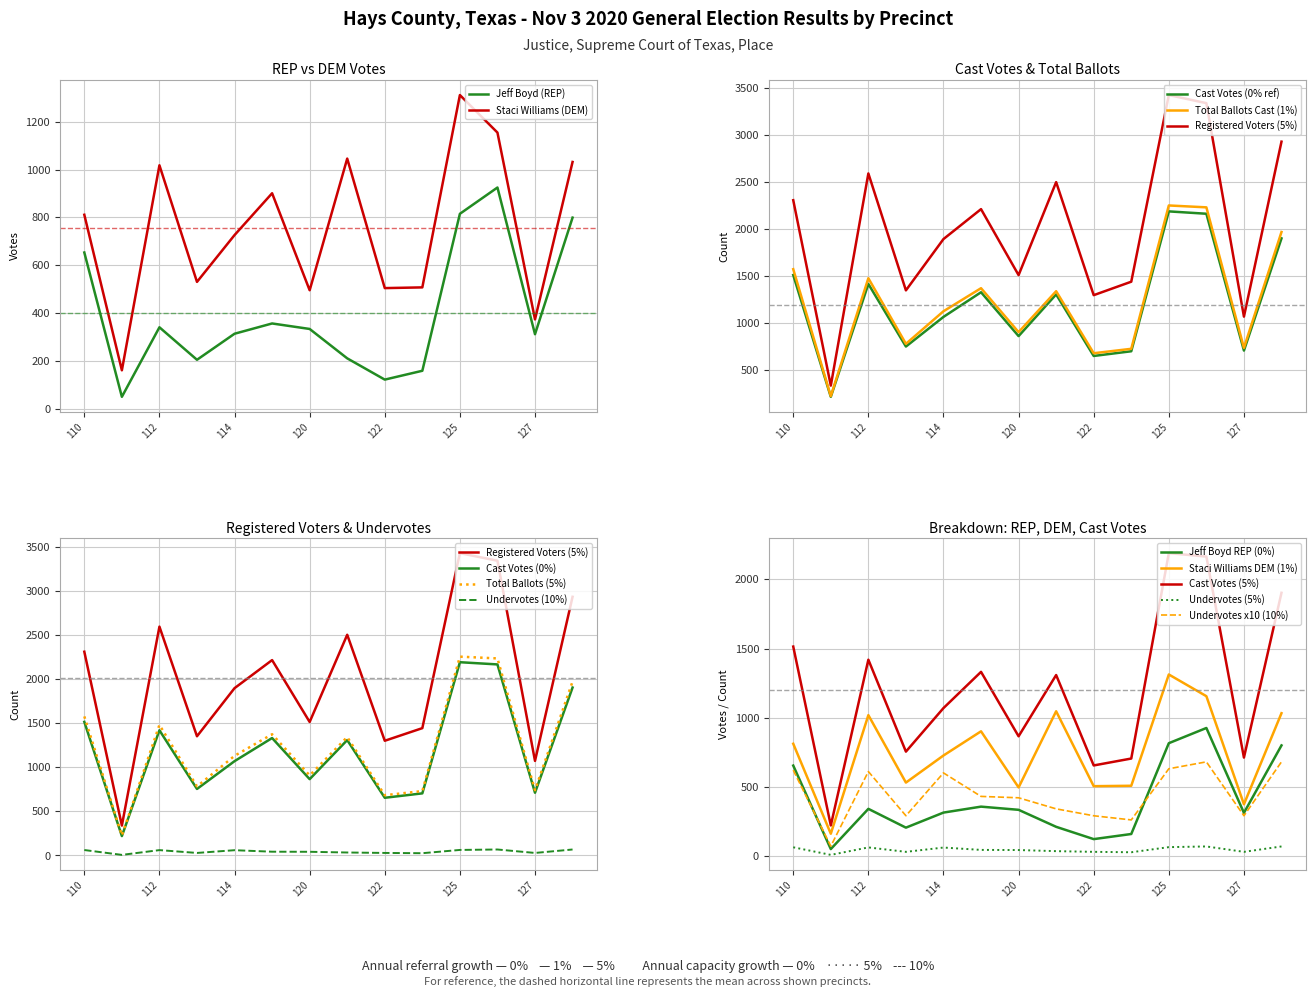

At which category is the sum across all series the highest?

125